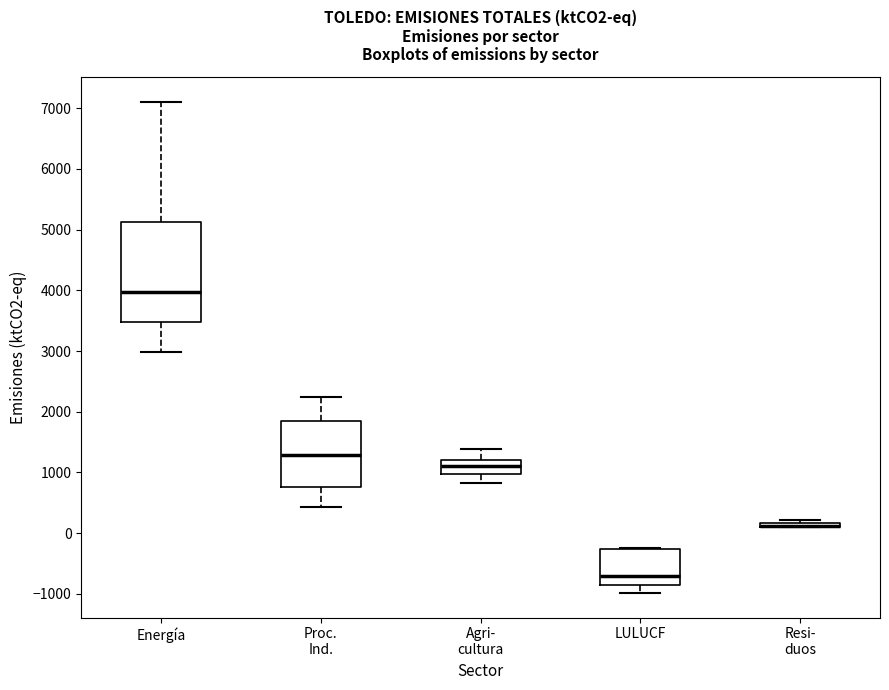

Where is the upper edge of the box for Resi- duos on the y-axis? The values are not printed on the chart, so give them approximately, as read against the axis.

200